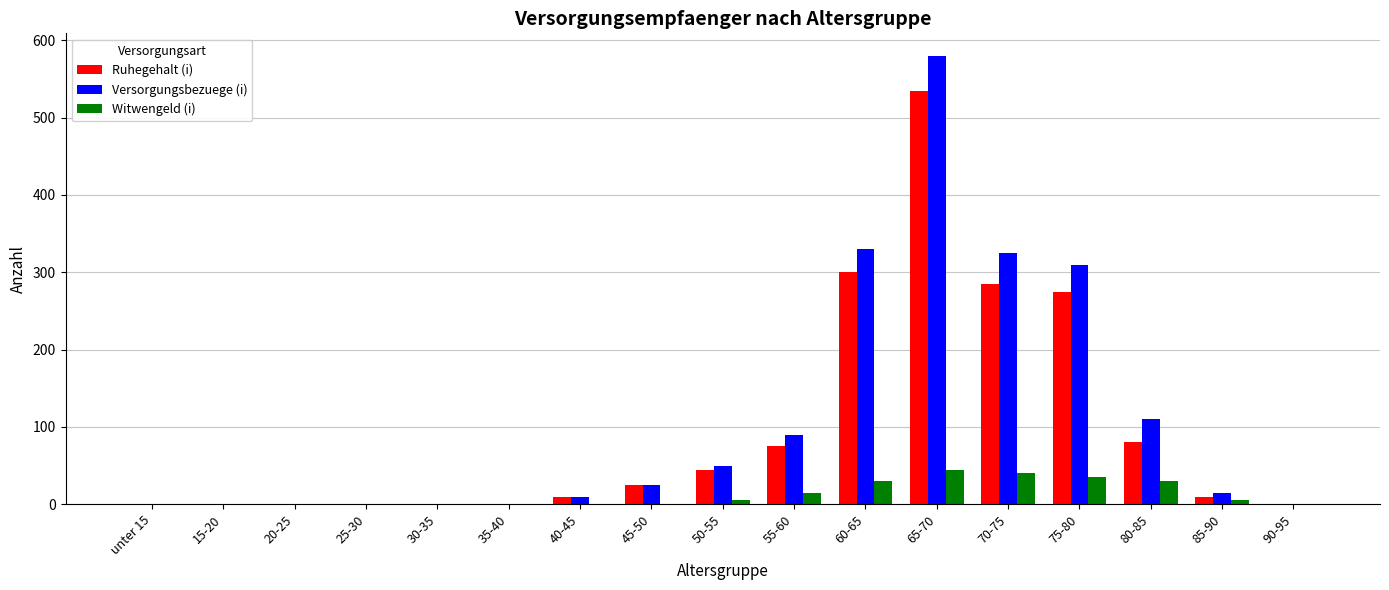

Are the bars horizontal?

No